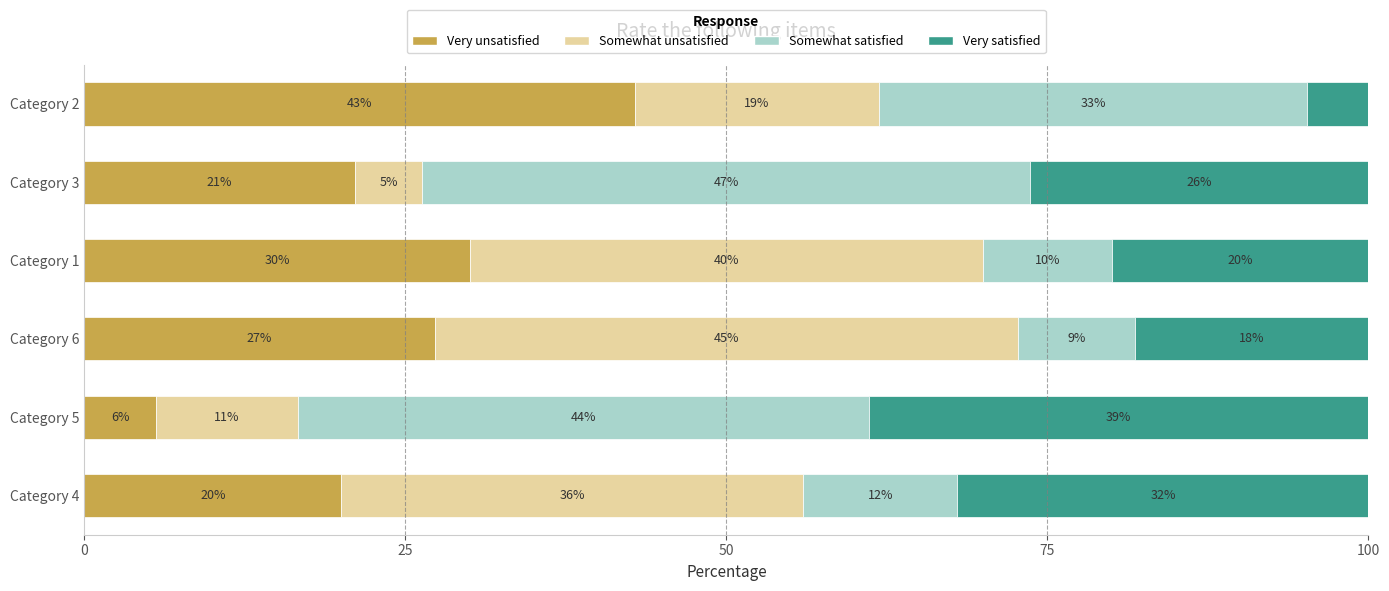

Is it true that Very unsatisfied equals 42.9 at Category 2?

True